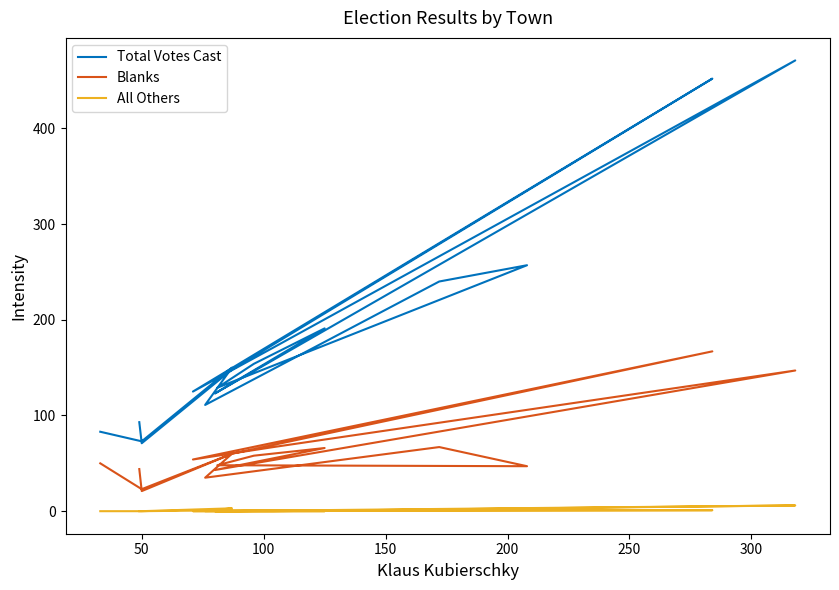

Where is the first local minimum for Blanks?

50